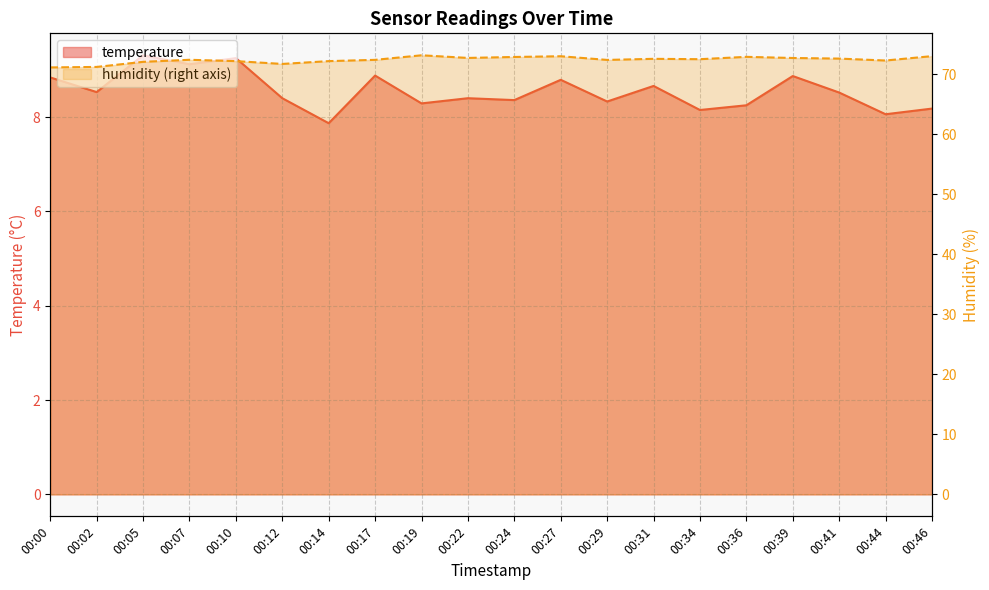

What is the highest value of the humidity series?

73.1